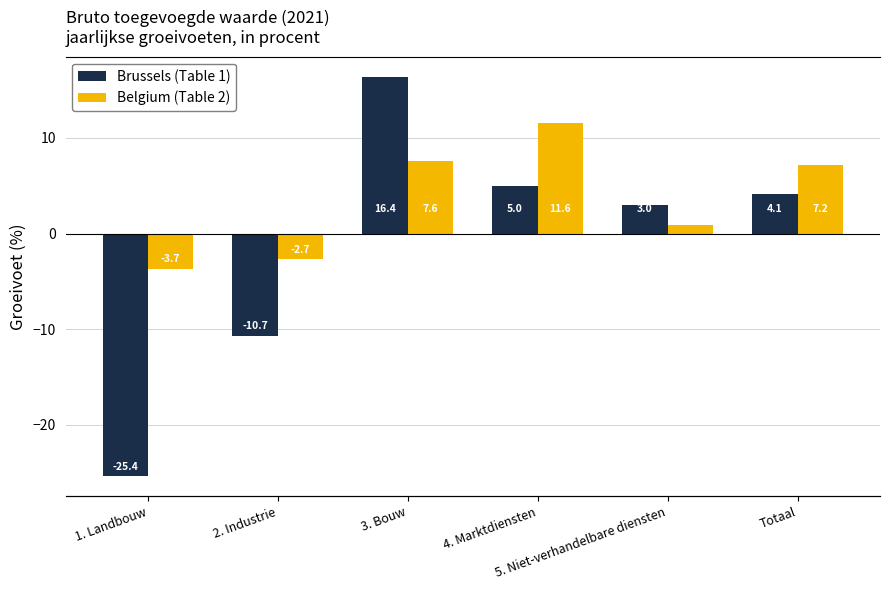

Is it true that Belgium (Table 2) equals 7.2 at Totaal?

True